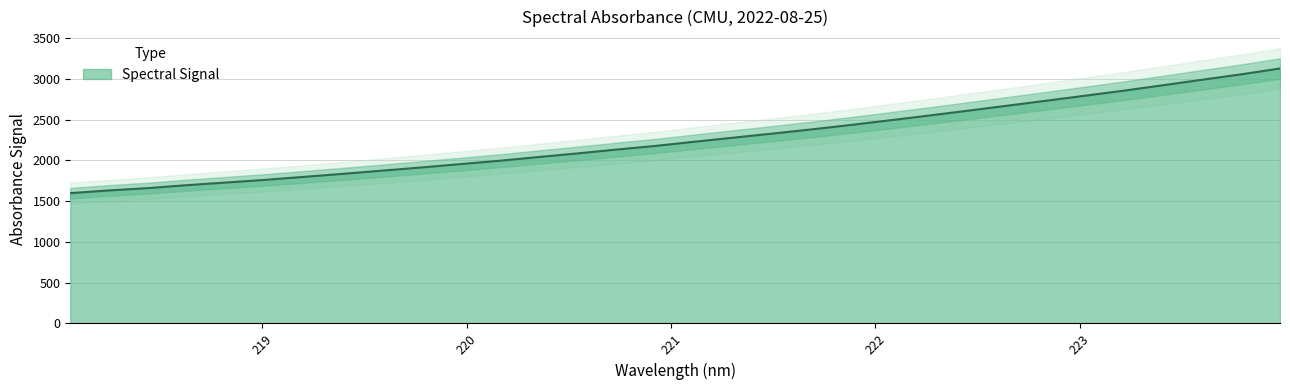

Which has a higher value, 220.1623 or 222.263?

222.263